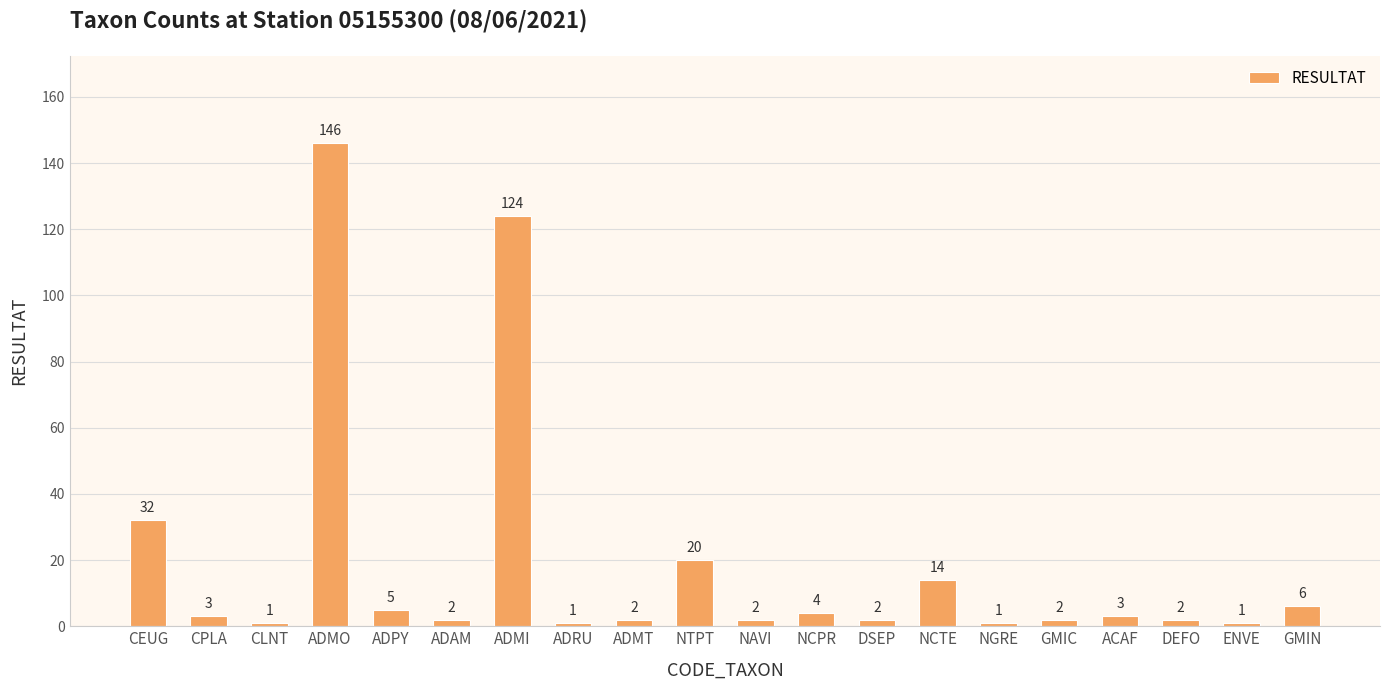

What is the greatest value displayed?

146